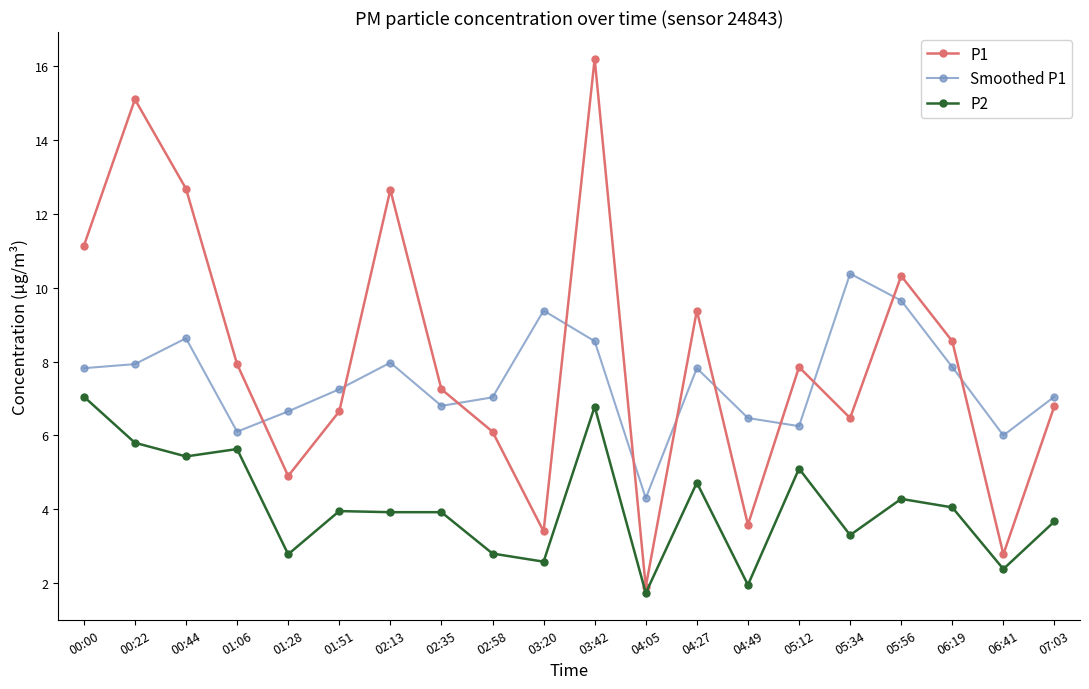

What is the label of the 16th point from the left?

05:34